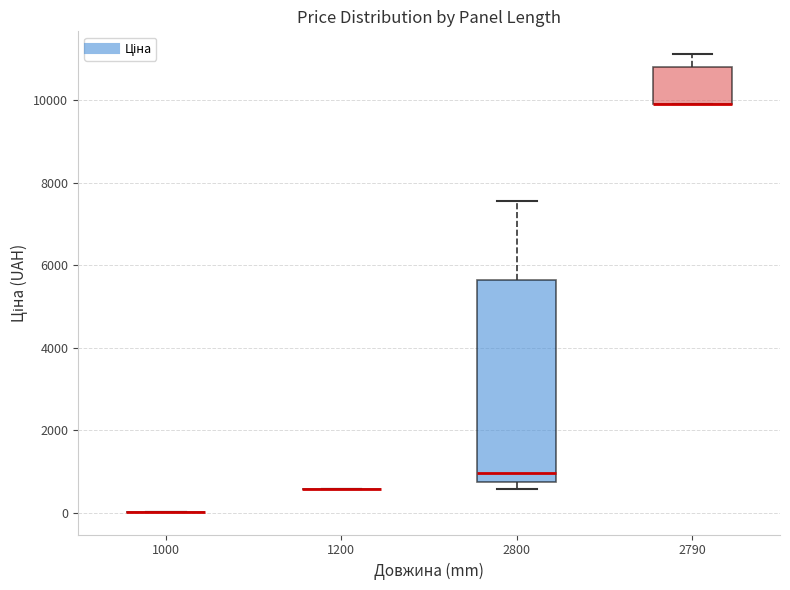

Comparing the boxes themselves (not the whiskers), which one is the tallest?

2800